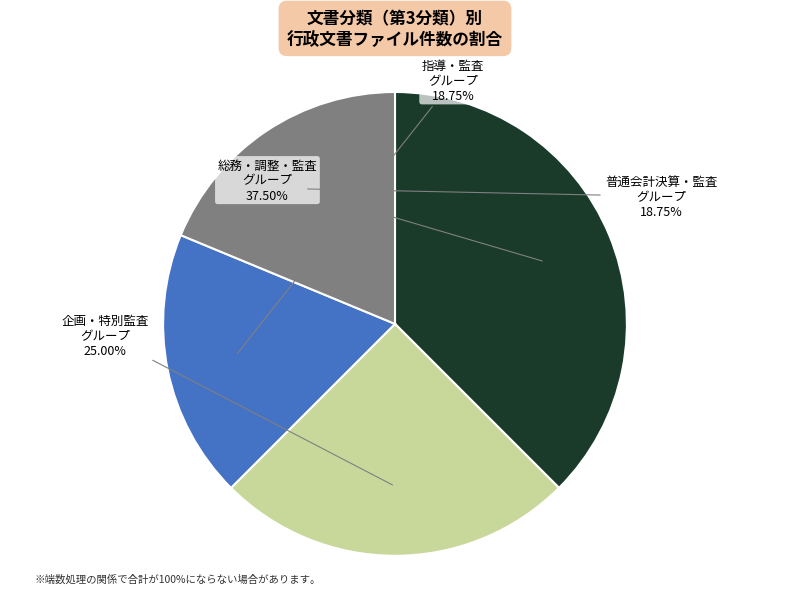

What is the largest slice in the pie chart?

総務・調整・監査 グループ